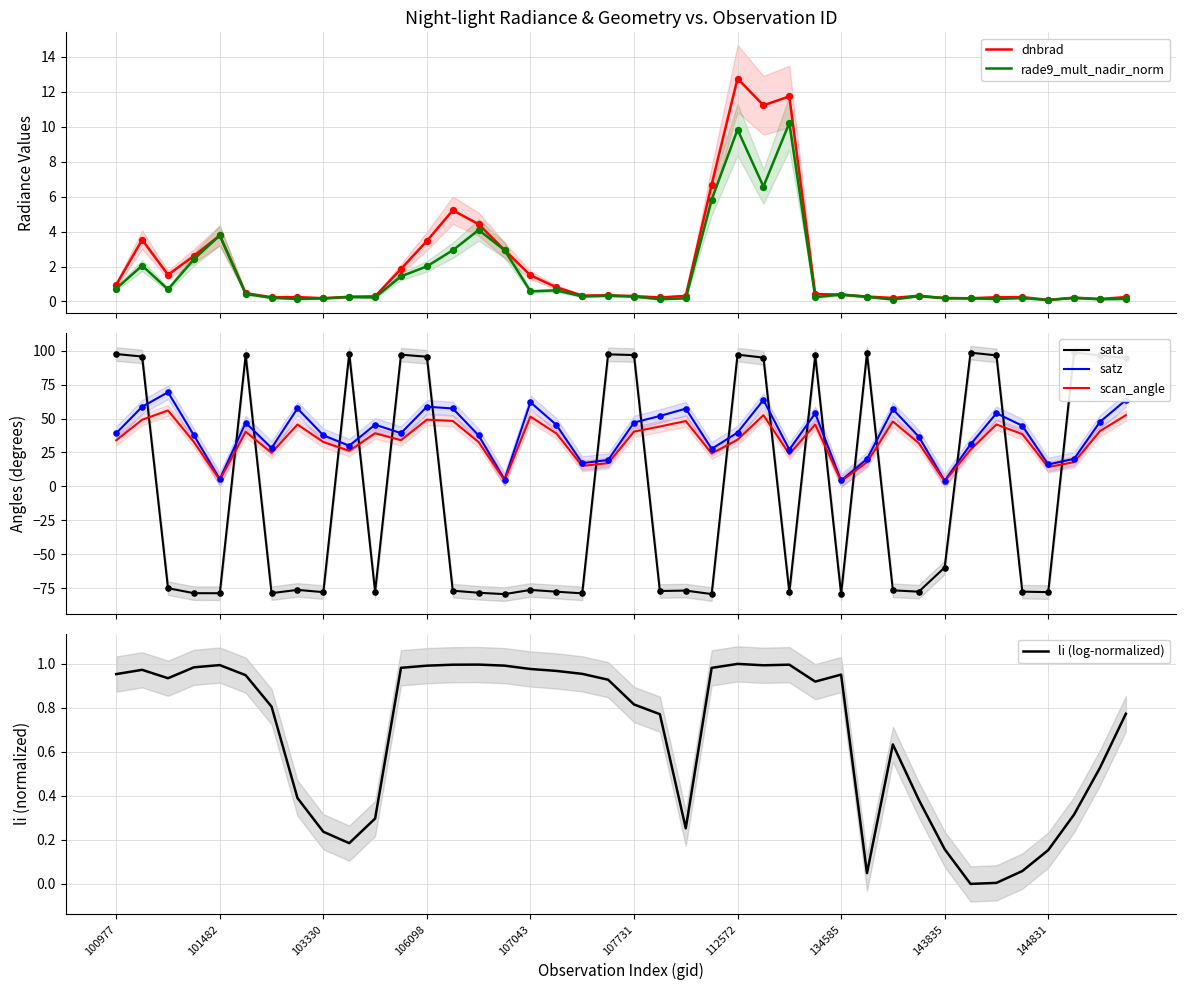

Which series reaches the minimum Y coordinate?

sata